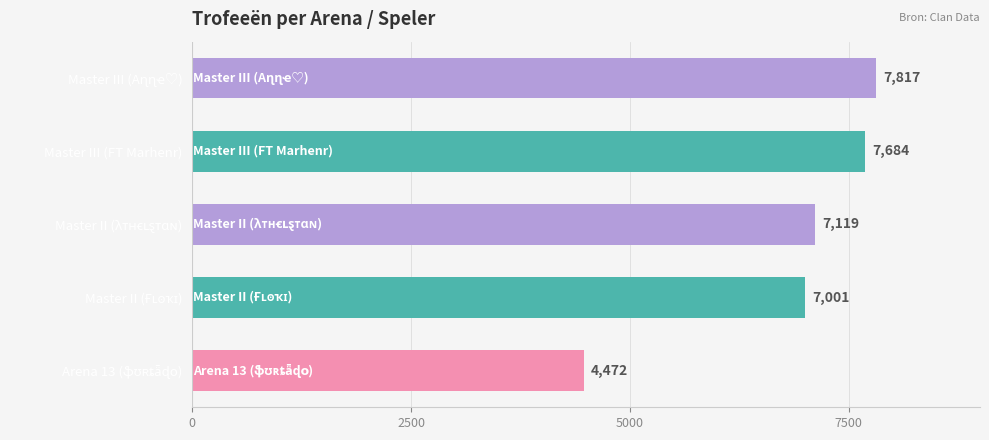

What is the average value?

6819